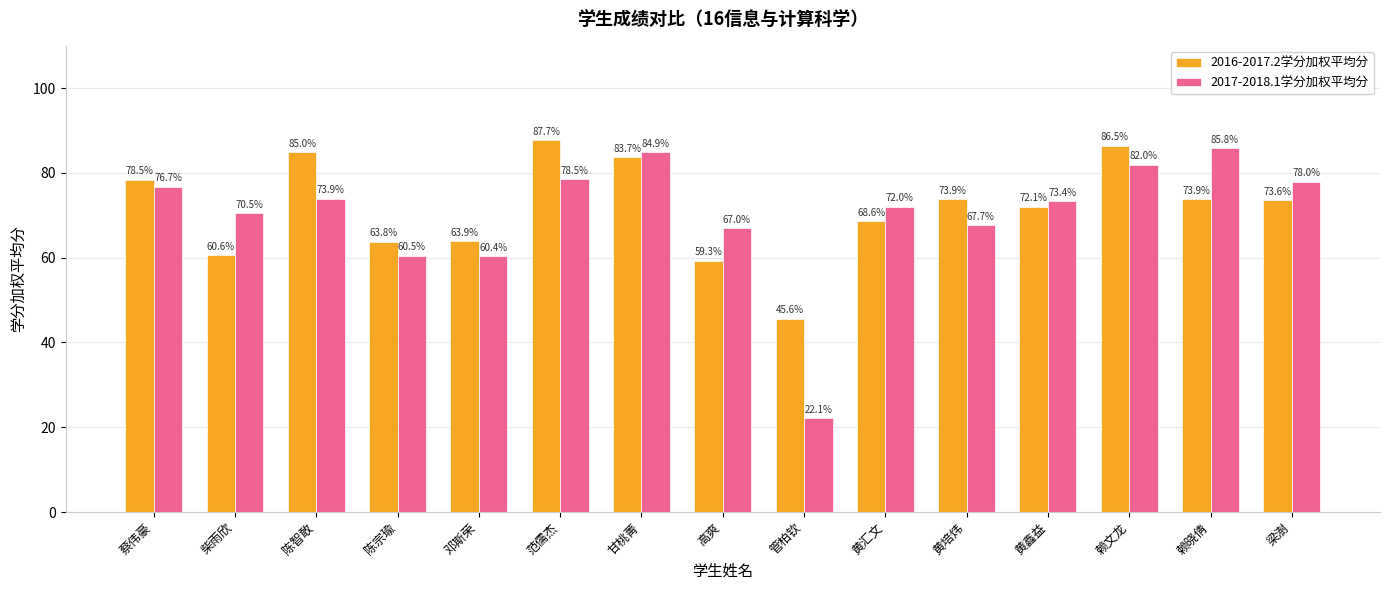

Rank the series at 赖晓倩 from lowest to highest value.

2016-2017.2学分加权平均分, 2017-2018.1学分加权平均分